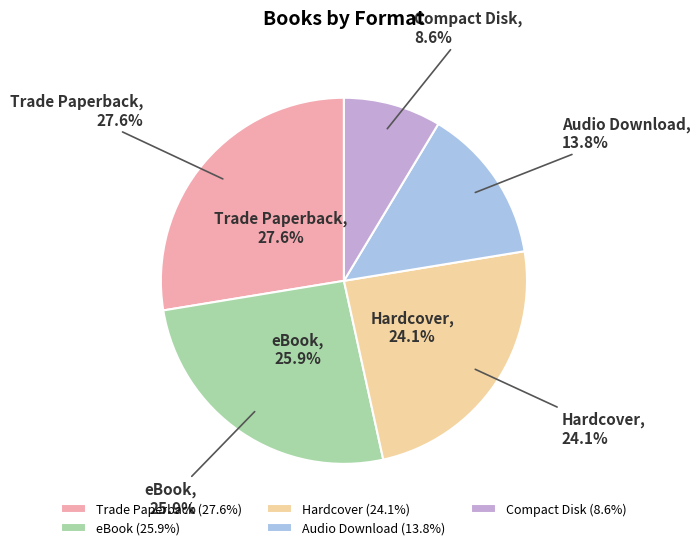

Is it true that eBook is 37% of the pie?

False